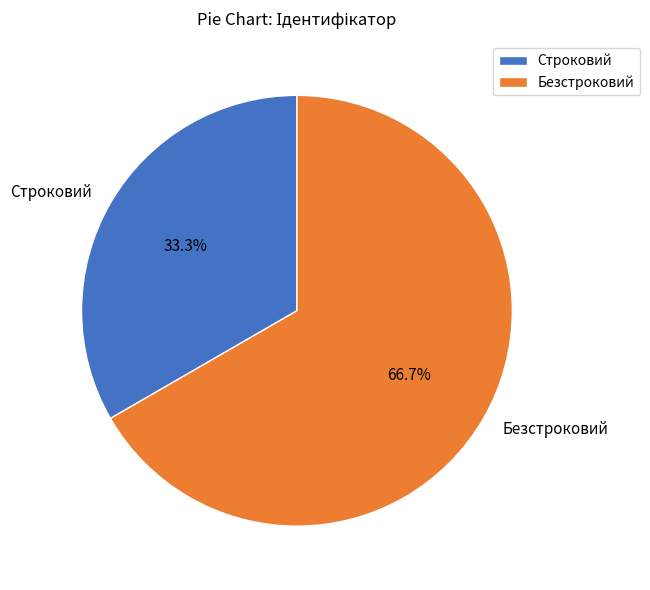

Rank the categories by value from lowest to highest.

Строковий, Безстроковий